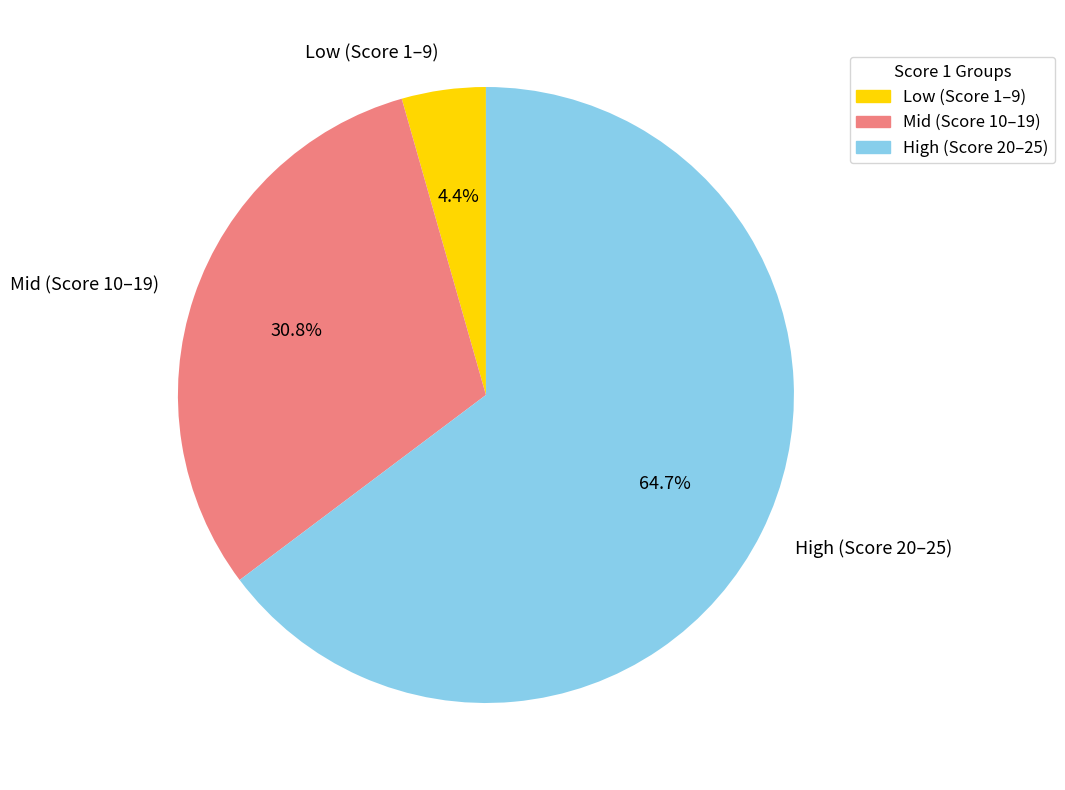

What is the largest slice in the pie chart?

High (Score 20–25)